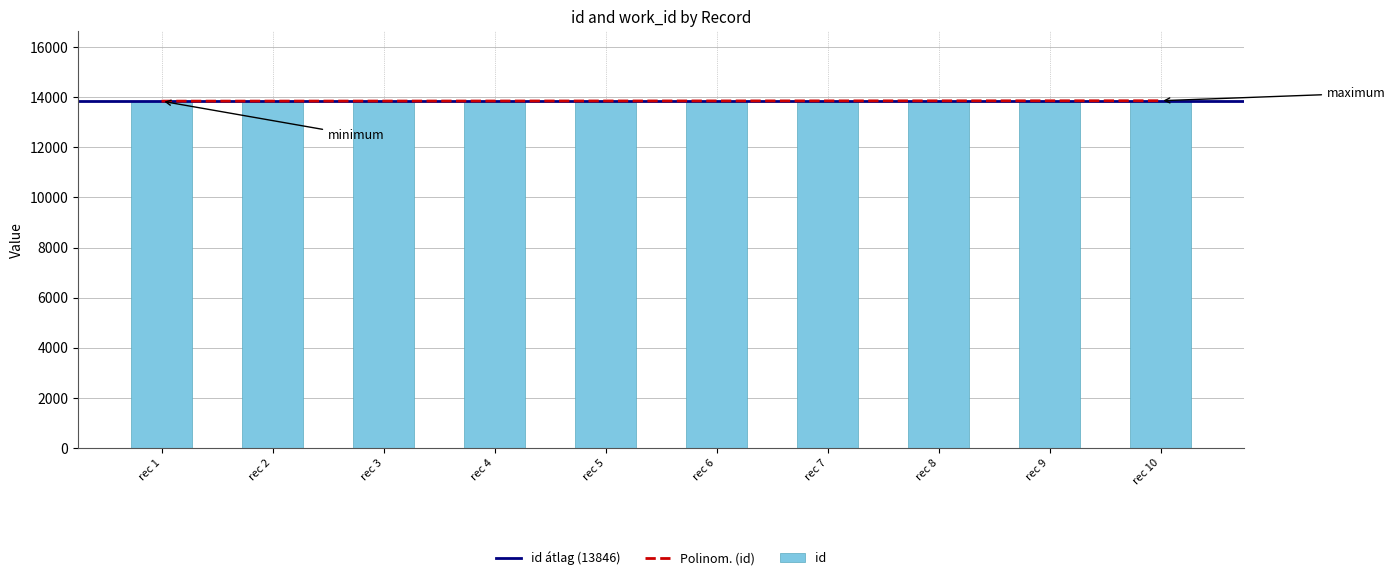

How many values exceed 13848?

4